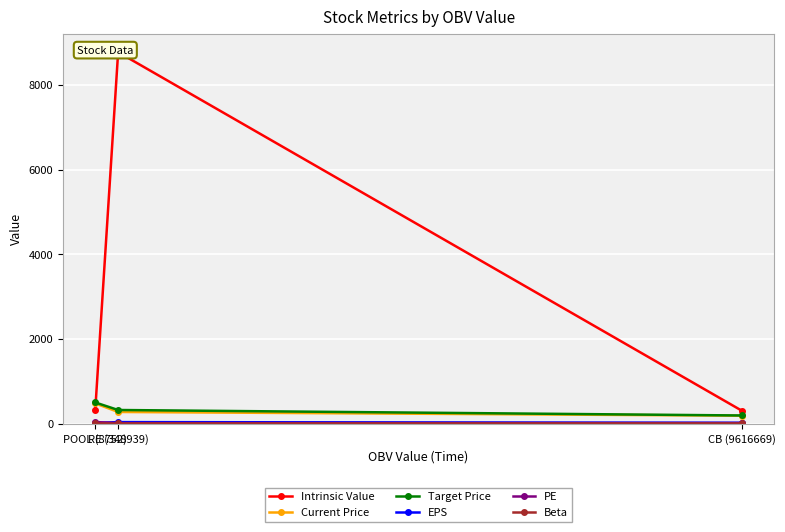

At POOL (8752), list the series in order from smallest to largest.

Beta, EPS, PE, Intrinsic Value, Current Price, Target Price